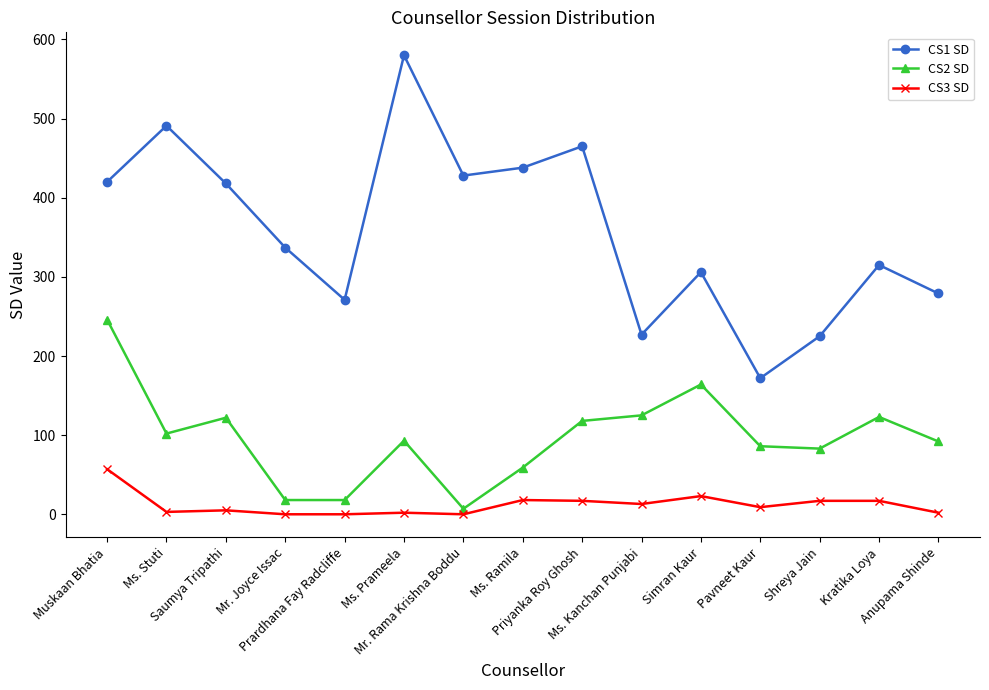

Rank the series by their maximum value, from lowest to highest.

CS3 SD, CS2 SD, CS1 SD